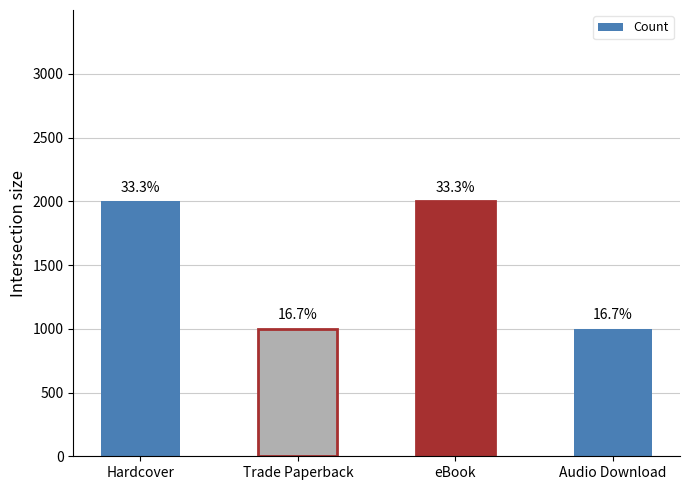

Are the bars horizontal?

No